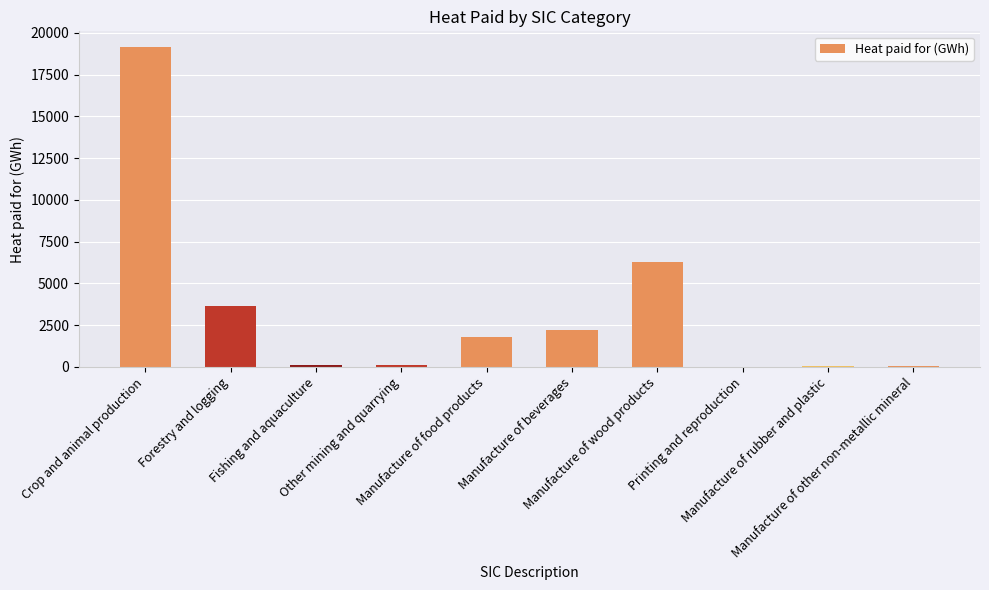

What is the difference between the values at Forestry and logging and Crop and animal production?

15481.7